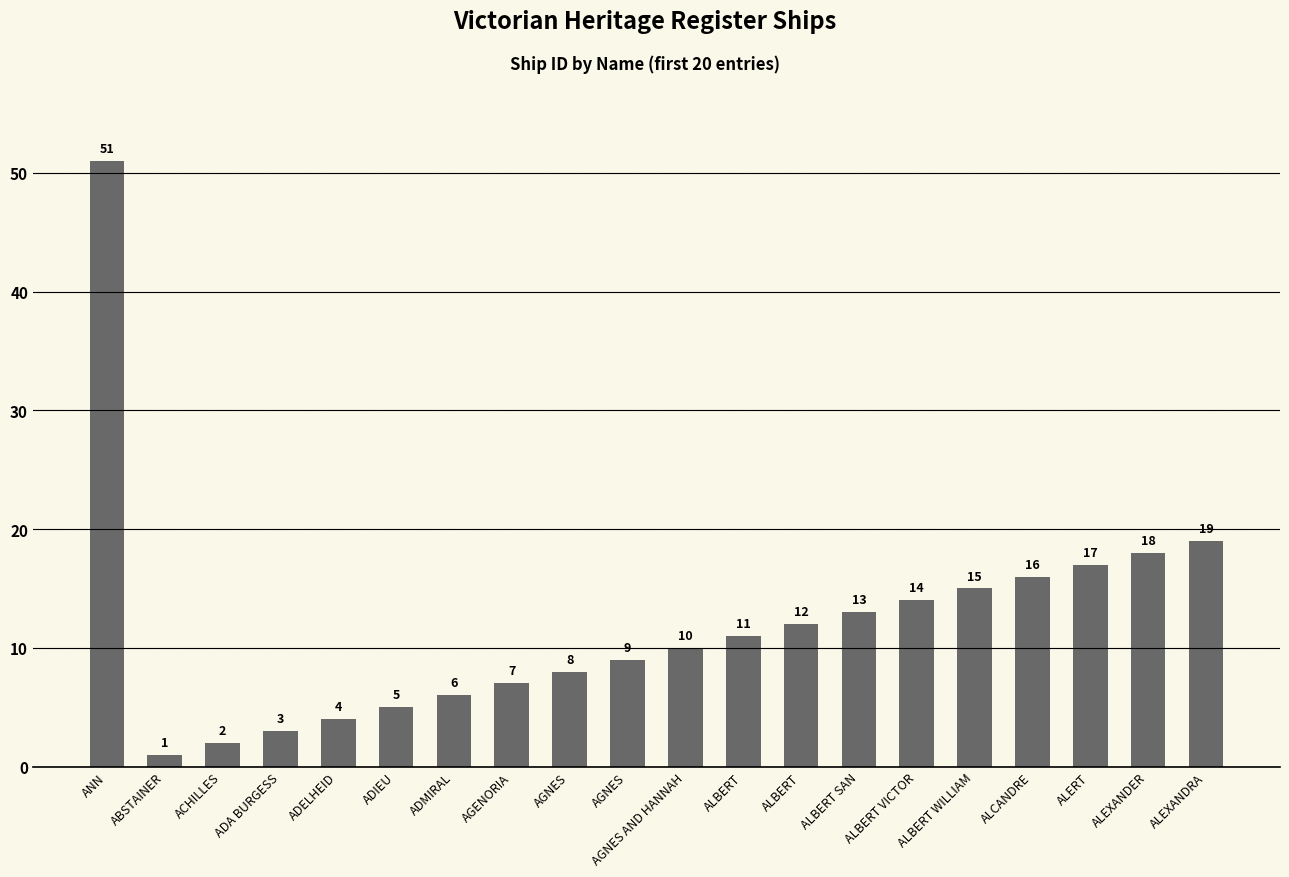

Rank the categories by value from lowest to highest.

ABSTAINER, ACHILLES, ADA BURGESS, ADELHEID, ADIEU, ADMIRAL, AGENORIA, AGNES, AGNES, AGNES AND HANNAH, ALBERT, ALBERT, ALBERT SAN, ALBERT VICTOR, ALBERT WILLIAM, ALCANDRE, ALERT, ALEXANDER, ALEXANDRA, ANN